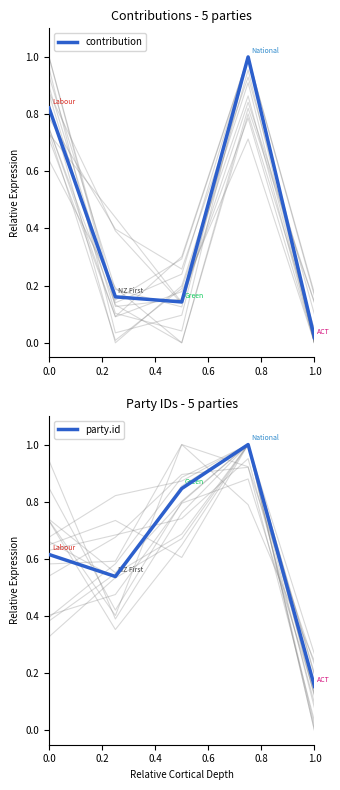

What is the value of the party.id point at the 2nd from the left?

0.5